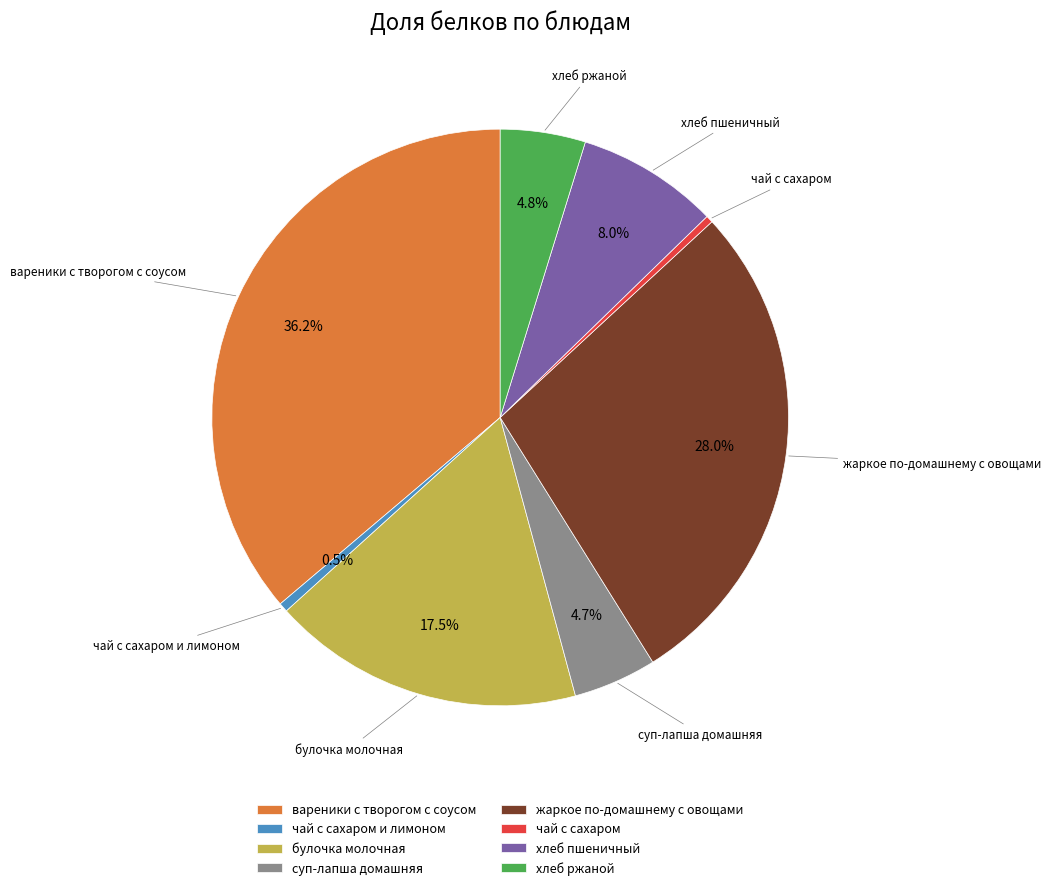

What percentage is the хлеб ржаной slice, to the nearest percent?

5%